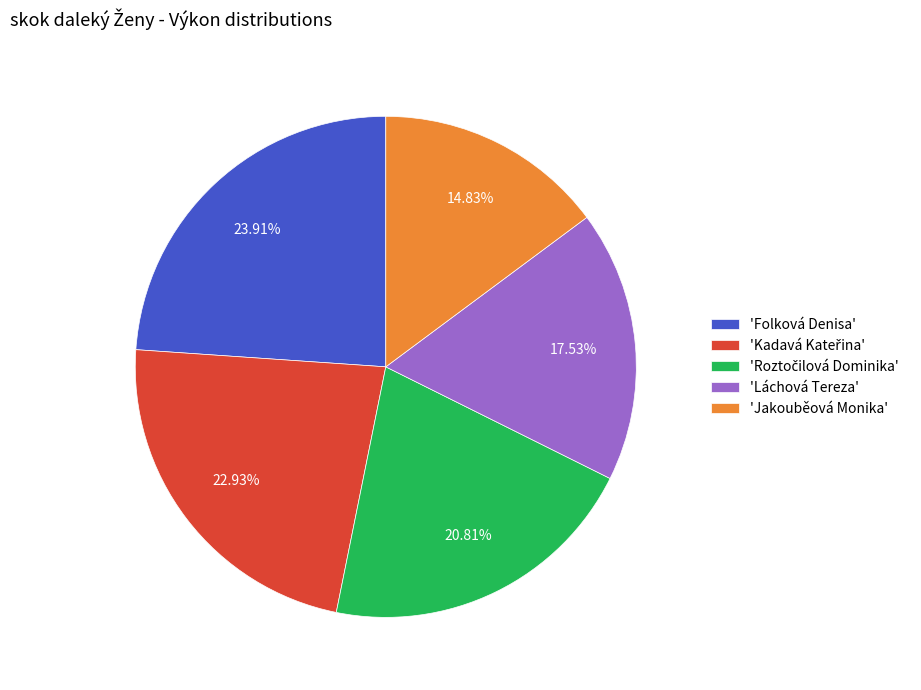

Do 'Láchová Tereza' and 'Jakouběová Monika' together represent more than half of the pie?

No